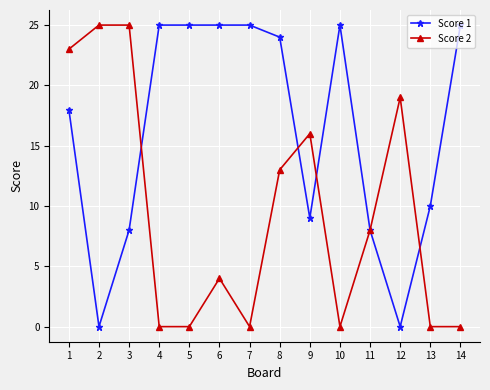

At which label is Score 1 closest to 12?

13